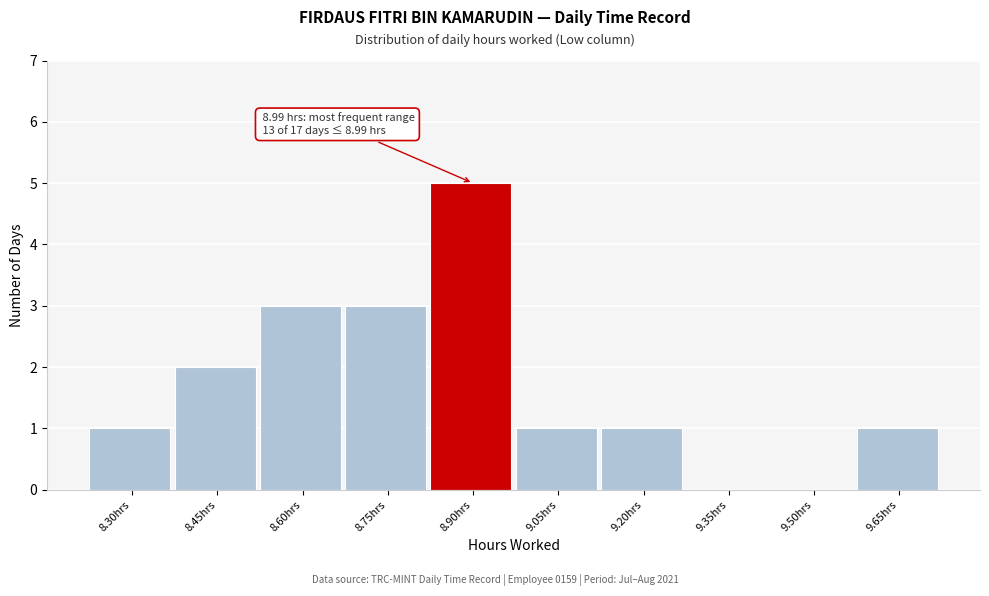

Reading left to right, transcribe all the data shown in this chart.

8.30hrs=1	8.45hrs=2	8.60hrs=3	8.75hrs=3	8.90hrs=5	9.05hrs=1	9.20hrs=1	9.35hrs=0	9.50hrs=0	9.65hrs=1